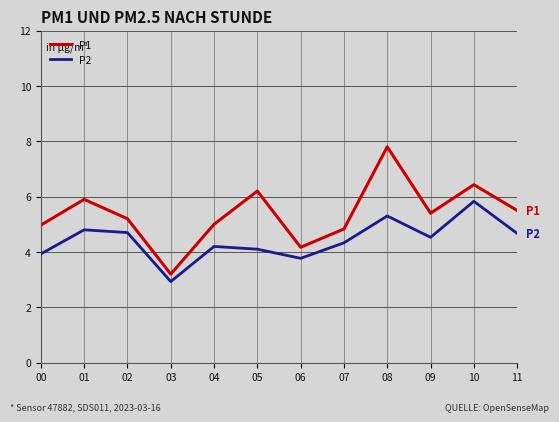

At which category does P2 reach its first local peak?

01